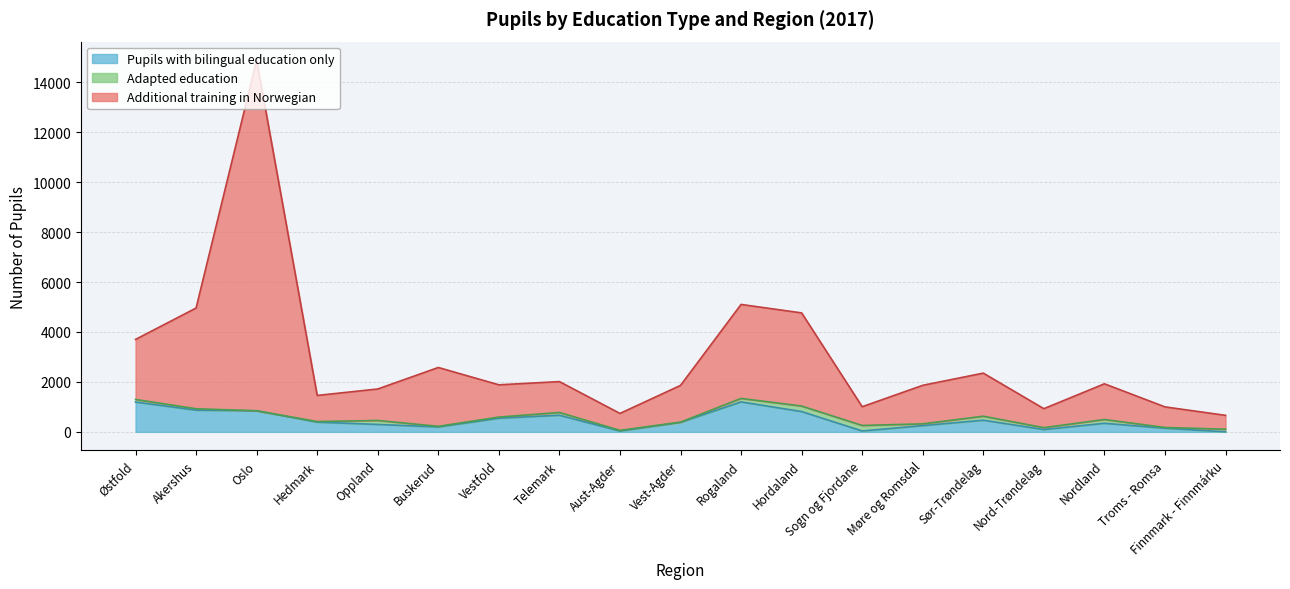

Does the chart display data point markers on the line(s)?

No